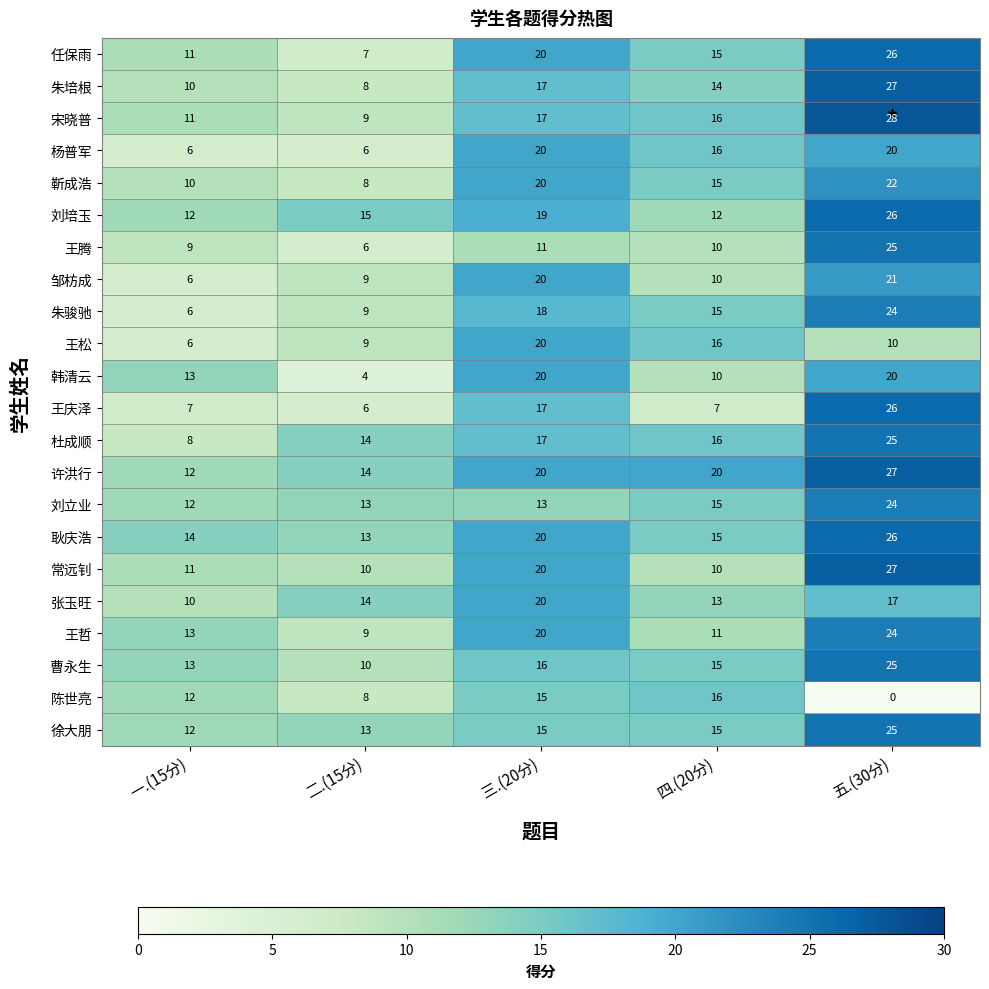

Is it true that 曹永生 equals 21 at 四.(20分)?

False